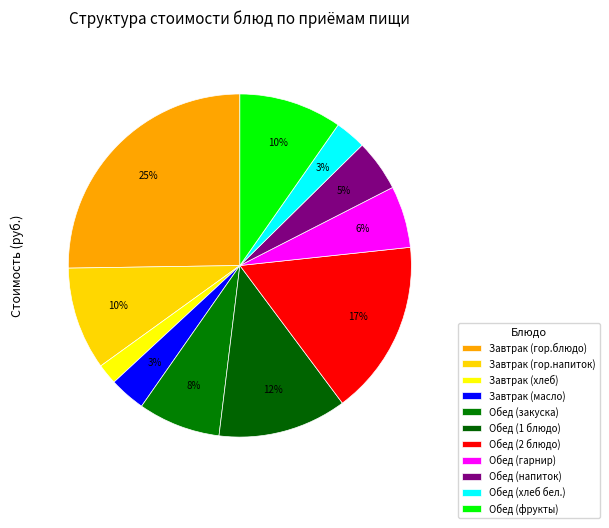

Which slice is the smallest?

Завтрак (хлеб)